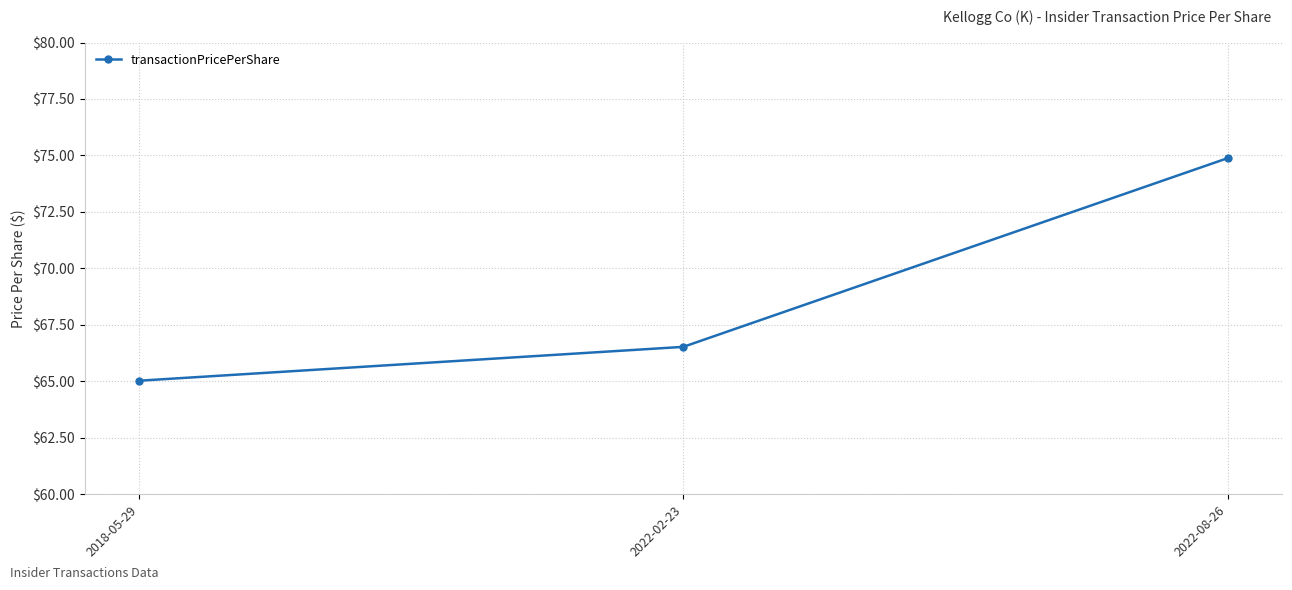

At which category does the chart reach its peak across all series?

2022-08-26